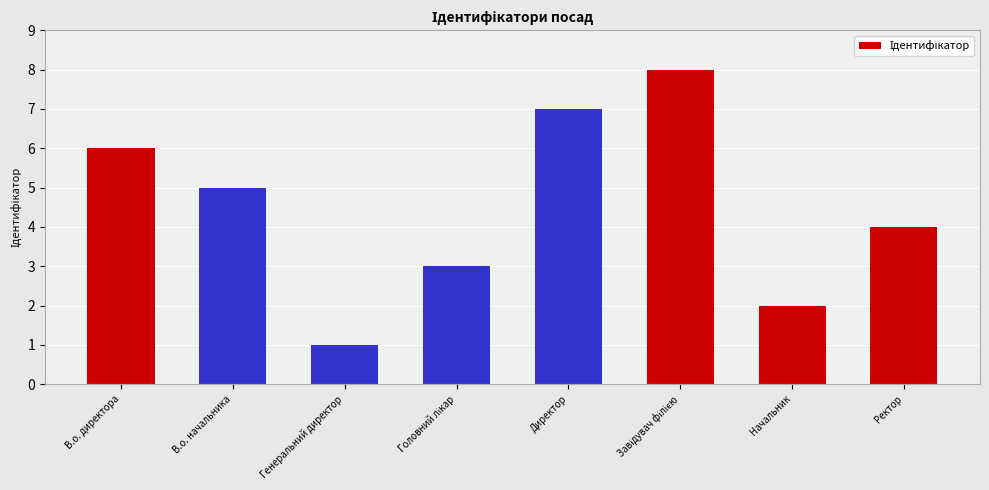

How many values are between 3 and 7?

5